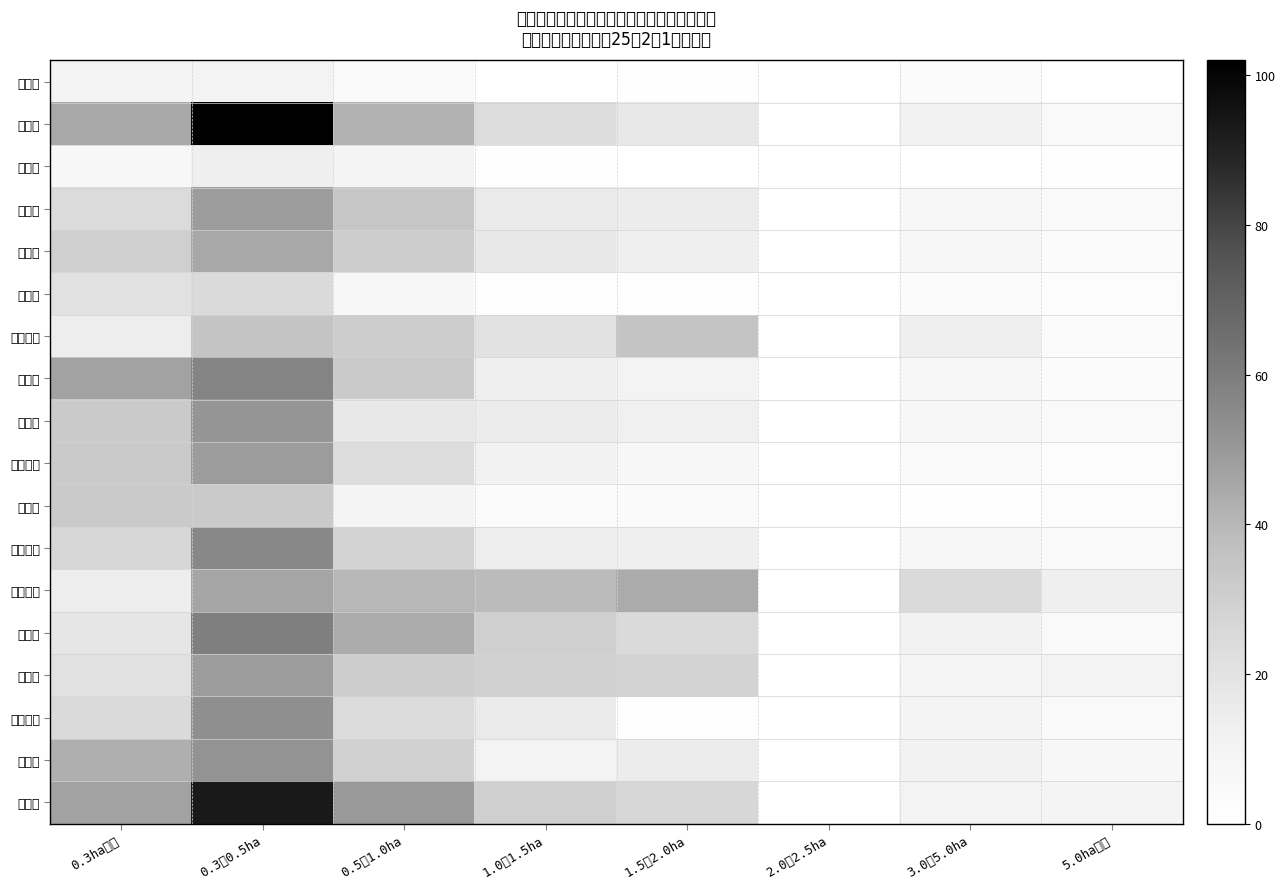

Reading right to left, extract all data points from this chart.

水戸市: 5.0ha以上=0	3.0～5.0ha=3	2.0～2.5ha=0	1.5～2.0ha=1	1.0～1.5ha=0	0.5～1.0ha=5	0.3～0.5ha=10	0.3ha未満=9
国田村: 5.0ha以上=5	3.0～5.0ha=11	2.0～2.5ha=0	1.5～2.0ha=17	1.0～1.5ha=23	0.5～1.0ha=42	0.3～0.5ha=102	0.3ha未満=45
吉田村: 5.0ha以上=1	3.0～5.0ha=0	2.0～2.5ha=0	1.5～2.0ha=0	1.0～1.5ha=1	0.5～1.0ha=9	0.3～0.5ha=13	0.3ha未満=7
酒門村: 5.0ha以上=5	3.0～5.0ha=6	2.0～2.5ha=0	1.5～2.0ha=15	1.0～1.5ha=16	0.5～1.0ha=34	0.3～0.5ha=49	0.3ha未満=24
柳河村: 5.0ha以上=3	3.0～5.0ha=7	2.0～2.5ha=0	1.5～2.0ha=13	1.0～1.5ha=17	0.5～1.0ha=31	0.3～0.5ha=45	0.3ha未満=30
渡里村: 5.0ha以上=2	3.0～5.0ha=3	2.0～2.5ha=0	1.5～2.0ha=1	1.0～1.5ha=1	0.5～1.0ha=7	0.3～0.5ha=25	0.3ha未満=21
上大野村: 5.0ha以上=3	3.0～5.0ha=13	2.0～2.5ha=0	1.5～2.0ha=35	1.0～1.5ha=20	0.5～1.0ha=31	0.3～0.5ha=35	0.3ha未満=14
緑岡村: 5.0ha以上=3	3.0～5.0ha=7	2.0～2.5ha=0	1.5～2.0ha=10	1.0～1.5ha=13	0.5～1.0ha=32	0.3～0.5ha=57	0.3ha未満=47
飯富村: 5.0ha以上=5	3.0～5.0ha=6	2.0～2.5ha=0	1.5～2.0ha=12	1.0～1.5ha=15	0.5～1.0ha=17	0.3～0.5ha=51	0.3ha未満=32
上中妻村: 5.0ha以上=2	3.0～5.0ha=4	2.0～2.5ha=0	1.5～2.0ha=7	1.0～1.5ha=11	0.5～1.0ha=23	0.3～0.5ha=49	0.3ha未満=32
山根村: 5.0ha以上=2	3.0～5.0ha=1	2.0～2.5ha=0	1.5～2.0ha=4	1.0～1.5ha=3	0.5～1.0ha=9	0.3～0.5ha=32	0.3ha未満=32
河和田村: 5.0ha以上=5	3.0～5.0ha=7	2.0～2.5ha=0	1.5～2.0ha=13	1.0～1.5ha=14	0.5～1.0ha=28	0.3～0.5ha=56	0.3ha未満=26
下大野村: 5.0ha以上=13	3.0～5.0ha=25	2.0～2.5ha=0	1.5～2.0ha=44	1.0～1.5ha=39	0.5～1.0ha=40	0.3～0.5ha=46	0.3ha未満=14
稲荷村: 5.0ha以上=5	3.0～5.0ha=11	2.0～2.5ha=0	1.5～2.0ha=25	1.0～1.5ha=30	0.5～1.0ha=44	0.3～0.5ha=59	0.3ha未満=18
大場村: 5.0ha以上=10	3.0～5.0ha=8	2.0～2.5ha=0	1.5～2.0ha=28	1.0～1.5ha=29	0.5～1.0ha=31	0.3～0.5ha=49	0.3ha未満=21
下中妻村: 5.0ha以上=5	3.0～5.0ha=9	2.0～2.5ha=0	1.5～2.0ha=1	1.0～1.5ha=16	0.5～1.0ha=24	0.3～0.5ha=53	0.3ha未満=25
中妻村: 5.0ha以上=6	3.0～5.0ha=11	2.0～2.5ha=0	1.5～2.0ha=15	1.0～1.5ha=10	0.5～1.0ha=29	0.3～0.5ha=52	0.3ha未満=43
鯉淵村: 5.0ha以上=9	3.0～5.0ha=10	2.0～2.5ha=0	1.5～2.0ha=26	1.0～1.5ha=30	0.5～1.0ha=50	0.3～0.5ha=93	0.3ha未満=47